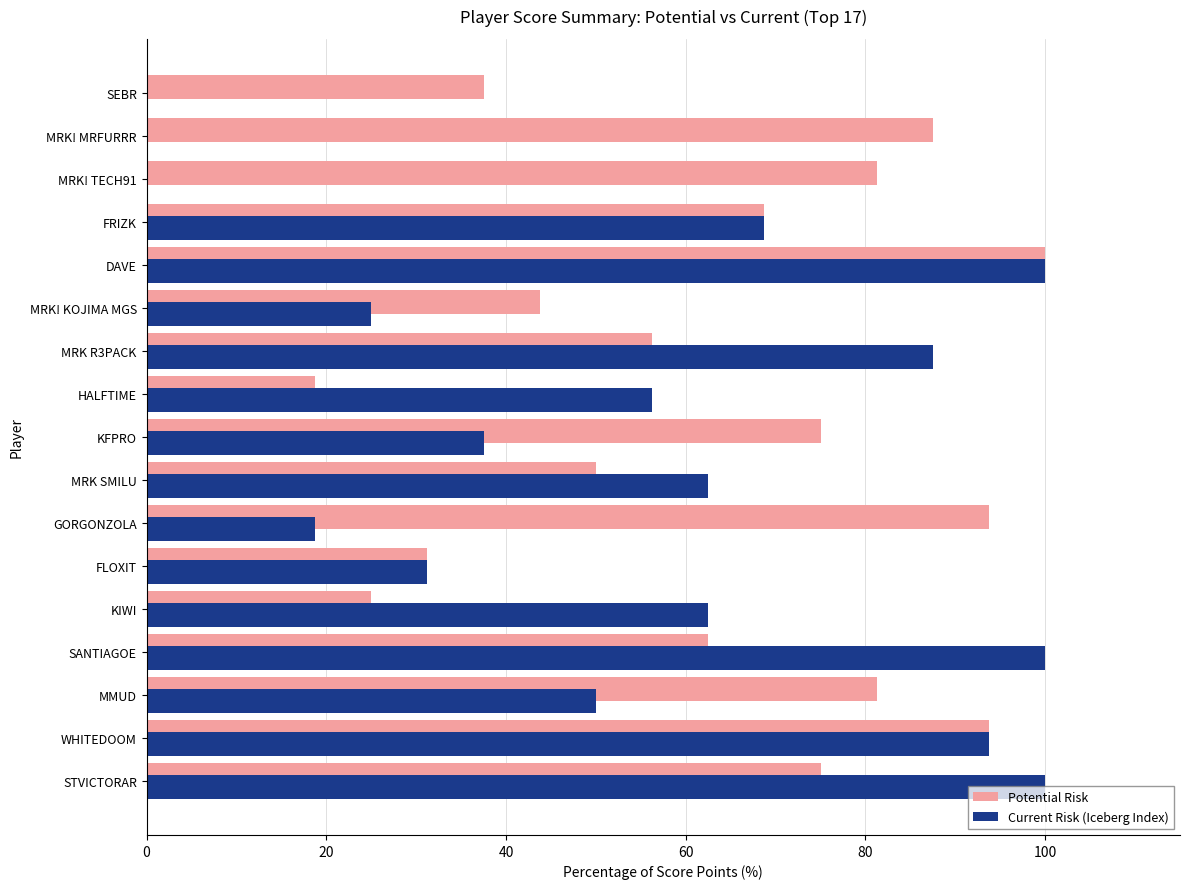

What is the sum of the Potential Risk values at MMUD and FLOXIT?

112.5